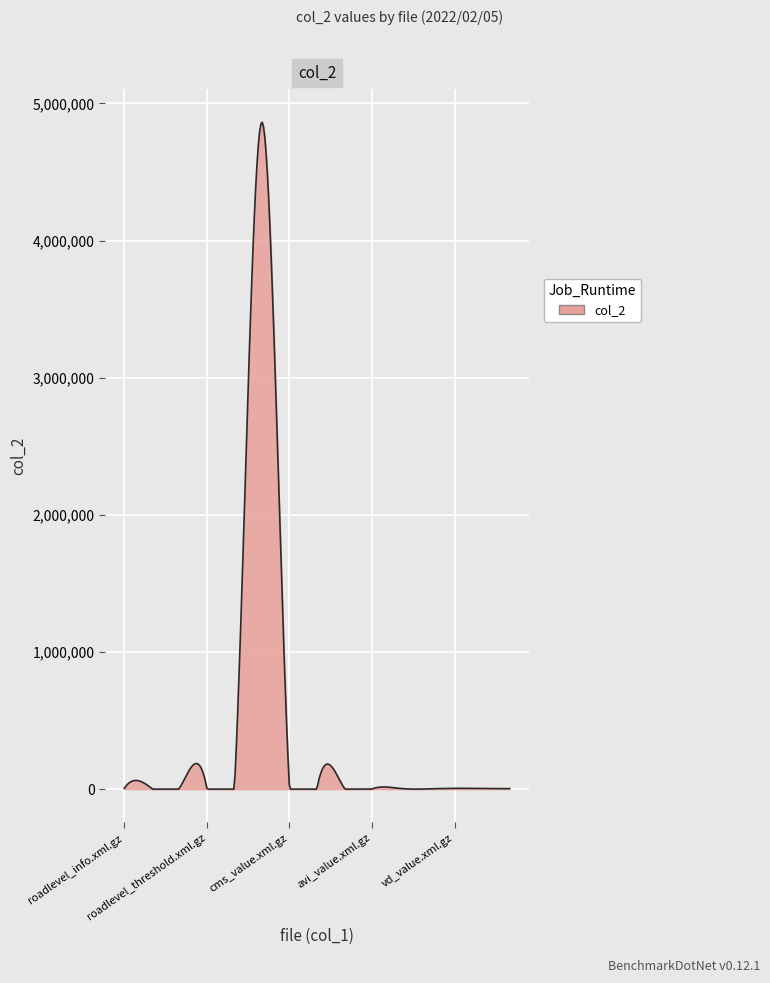

What is the maximum value shown in the chart?

4863483.9